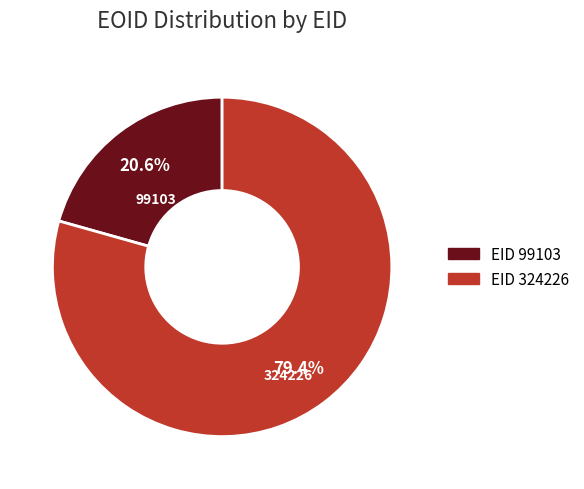

Which has a higher value, EID 324226 or EID 99103?

EID 324226